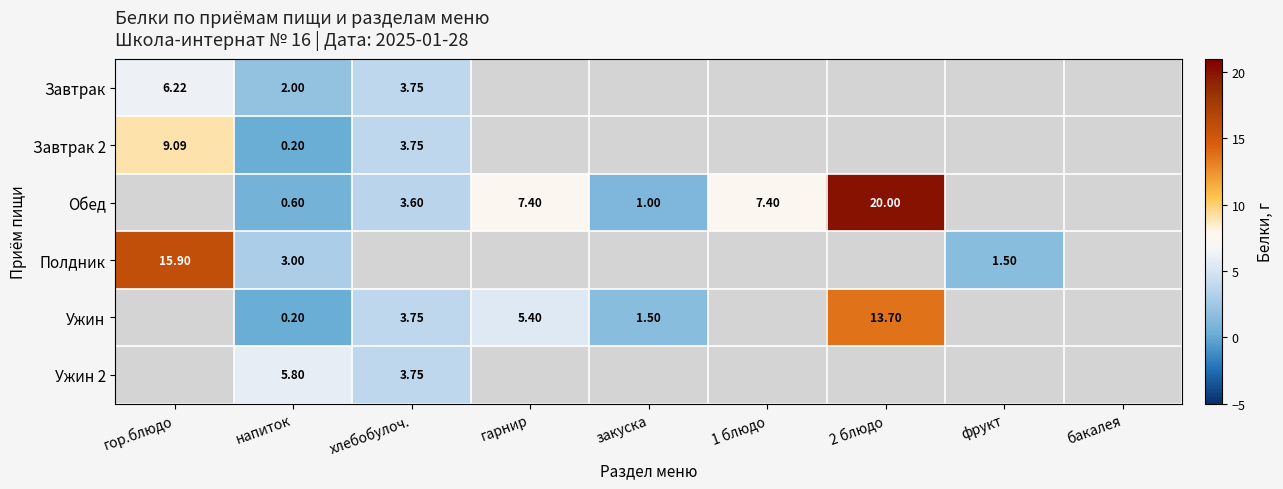

At which category is the sum across all series the highest?

напиток